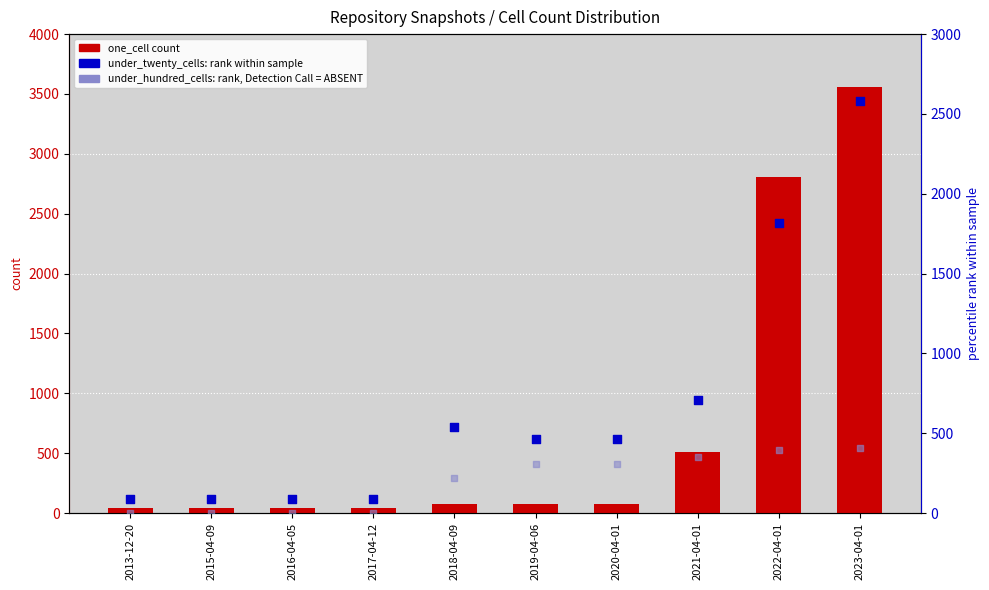

At how many categories does at least one series exceed 791?

2